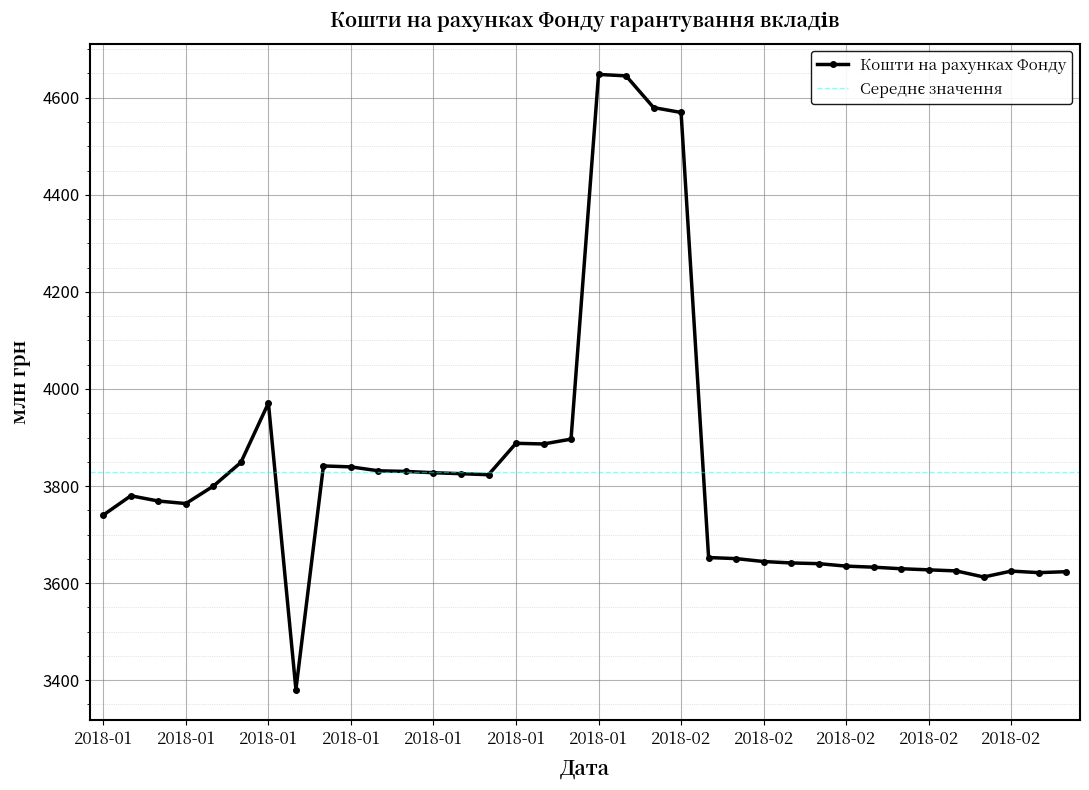

True or false: the data shows 3825.5 at 2018-01-23.

True